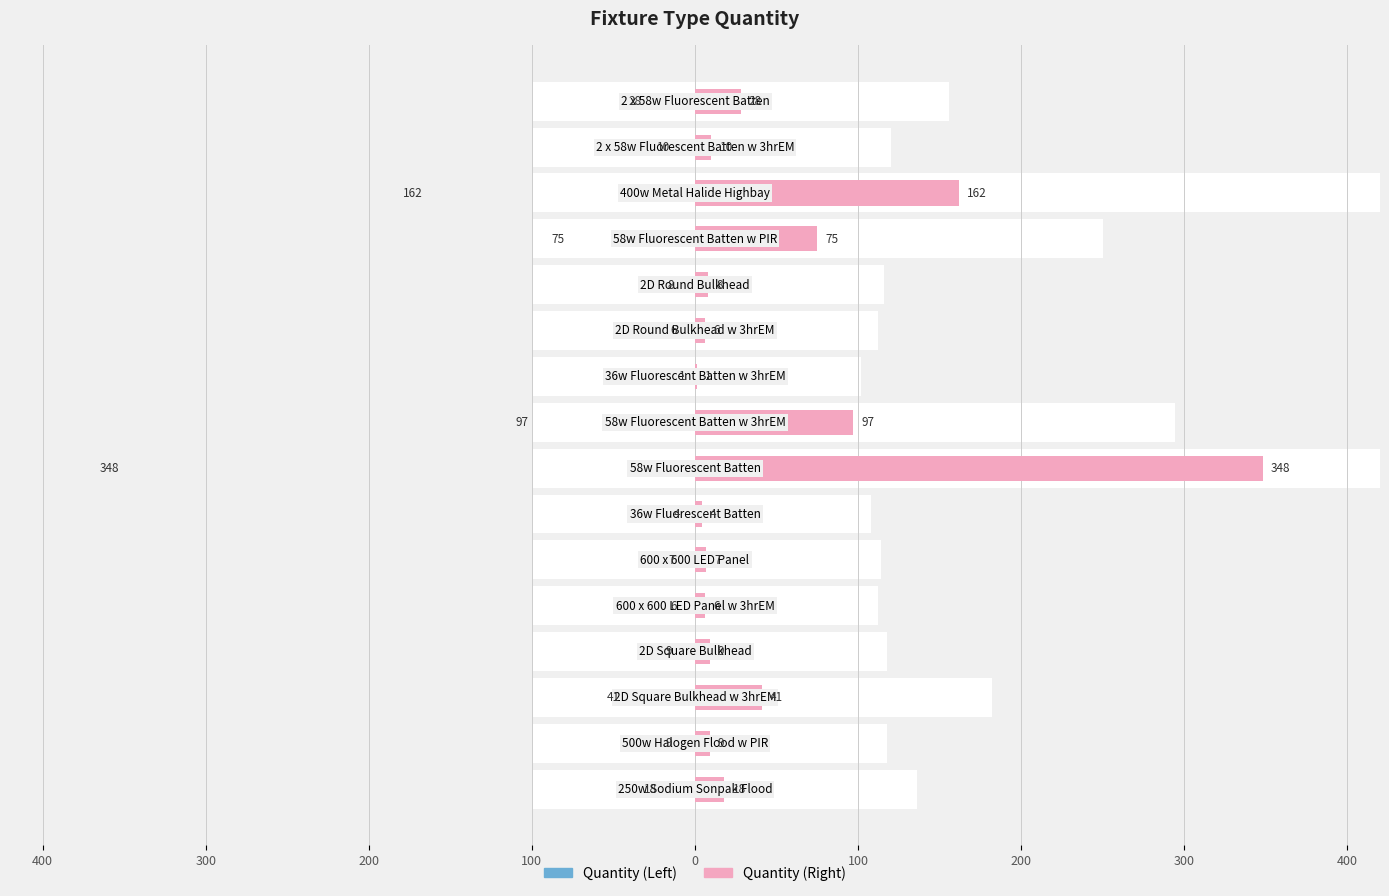

At 12, list the series in order from largest to smallest.

Quantity (Left), Quantity (Right)